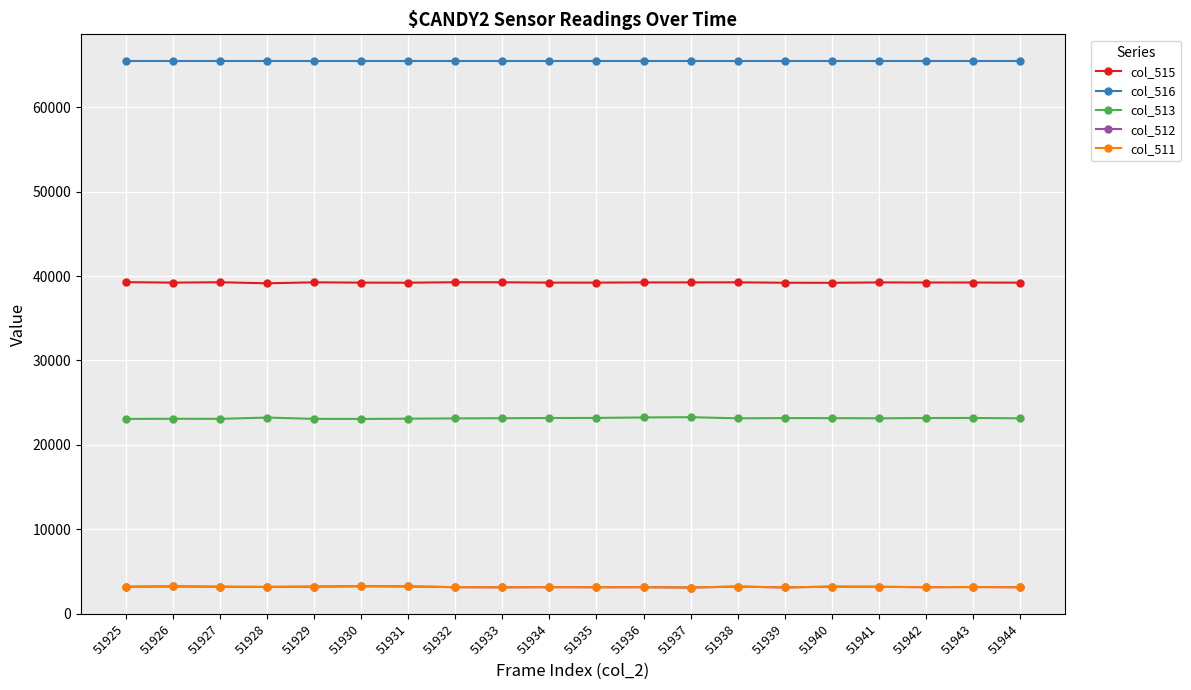

True or false: col_515 and col_513 intersect in this chart.

False